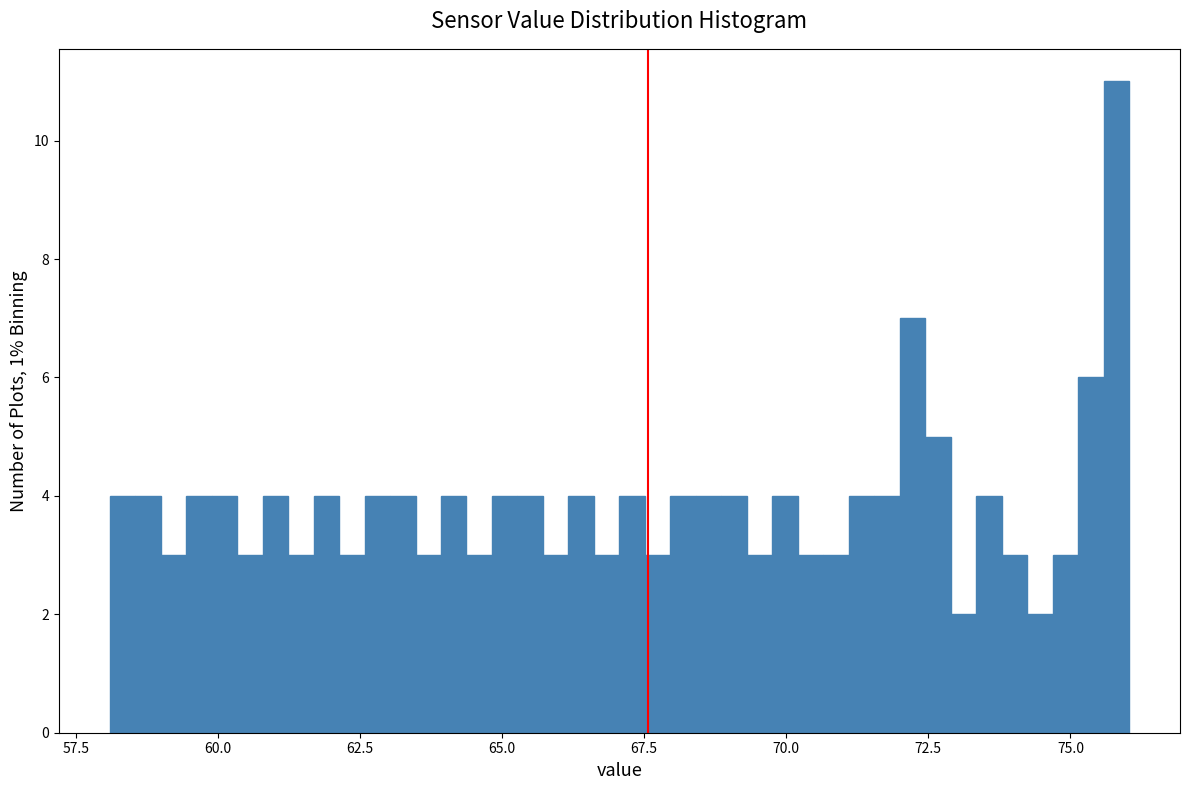

Around what value on the x-axis is the tallest bar? Give the approximate position of its centre, as read against the axis.

76.0